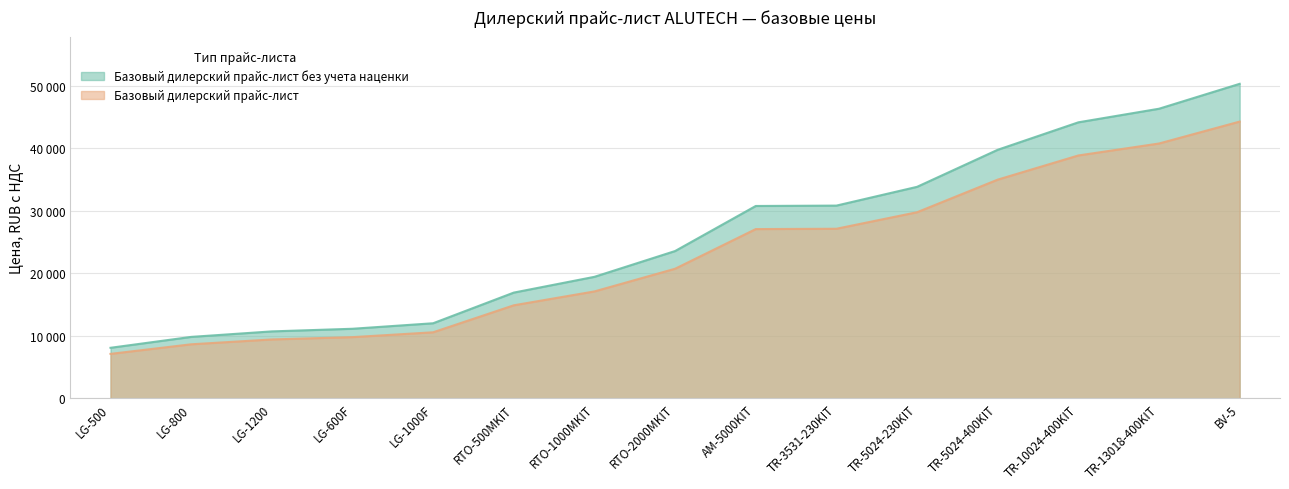

Between TR-3531-230KIT and TR-13018-400KIT, which series saw the biggest shift?

Базовый дилерский прайс-лист без учета наценки